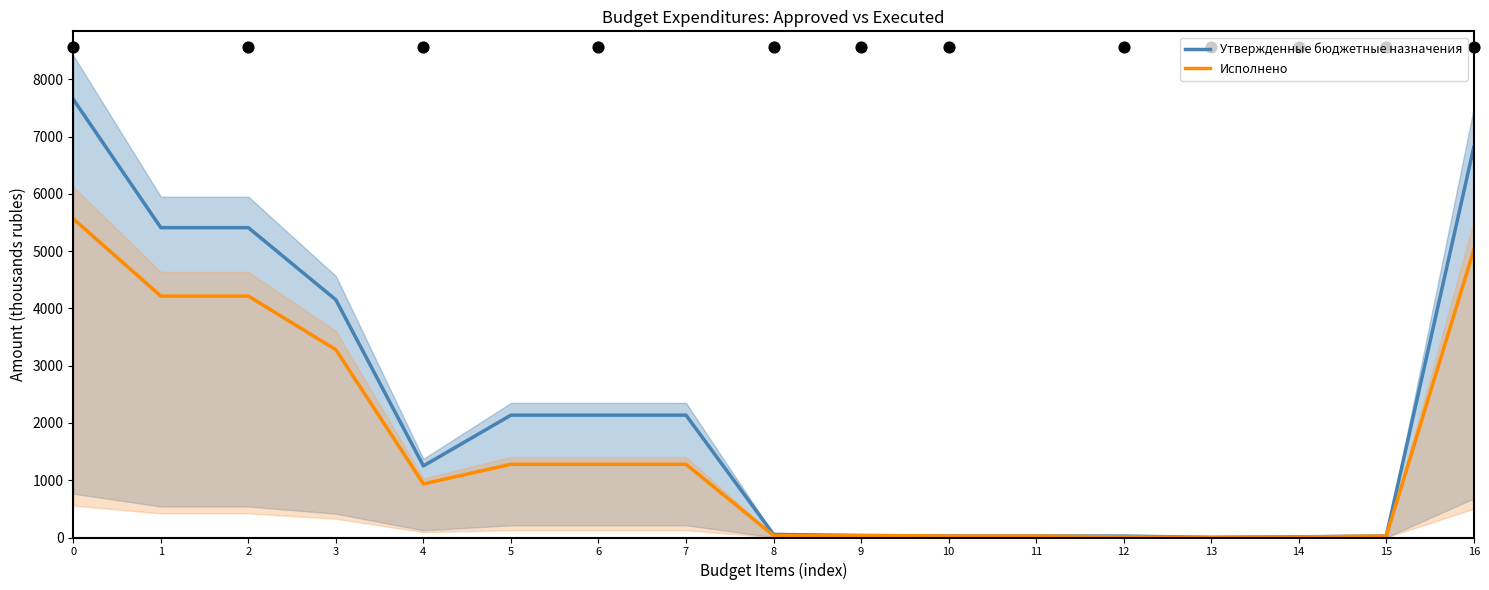

Which series has the widest spread of Y values?

Утвержденные бюджетные назначения